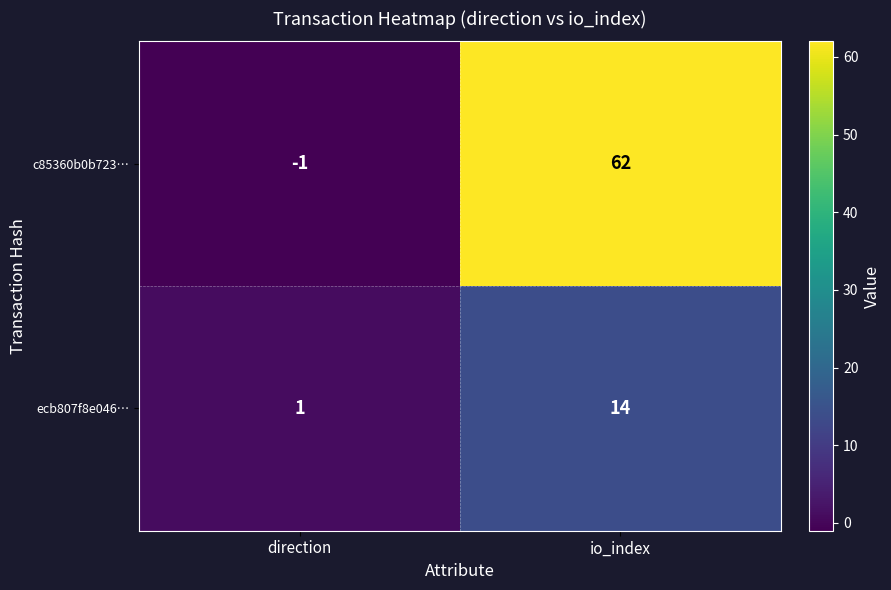

Which category has the highest value in the c85360b0b723… series?

io_index